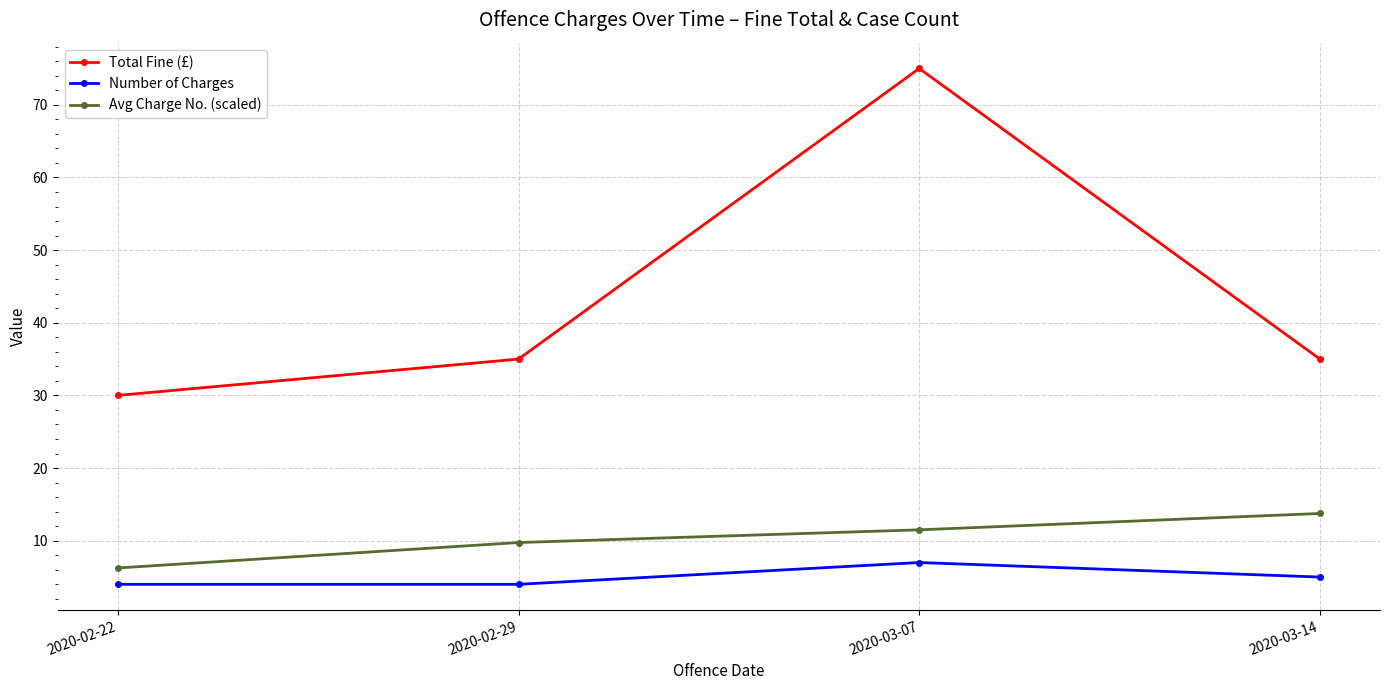

True or false: Number of Charges has a value of 2.5 at 2020-03-07.

False